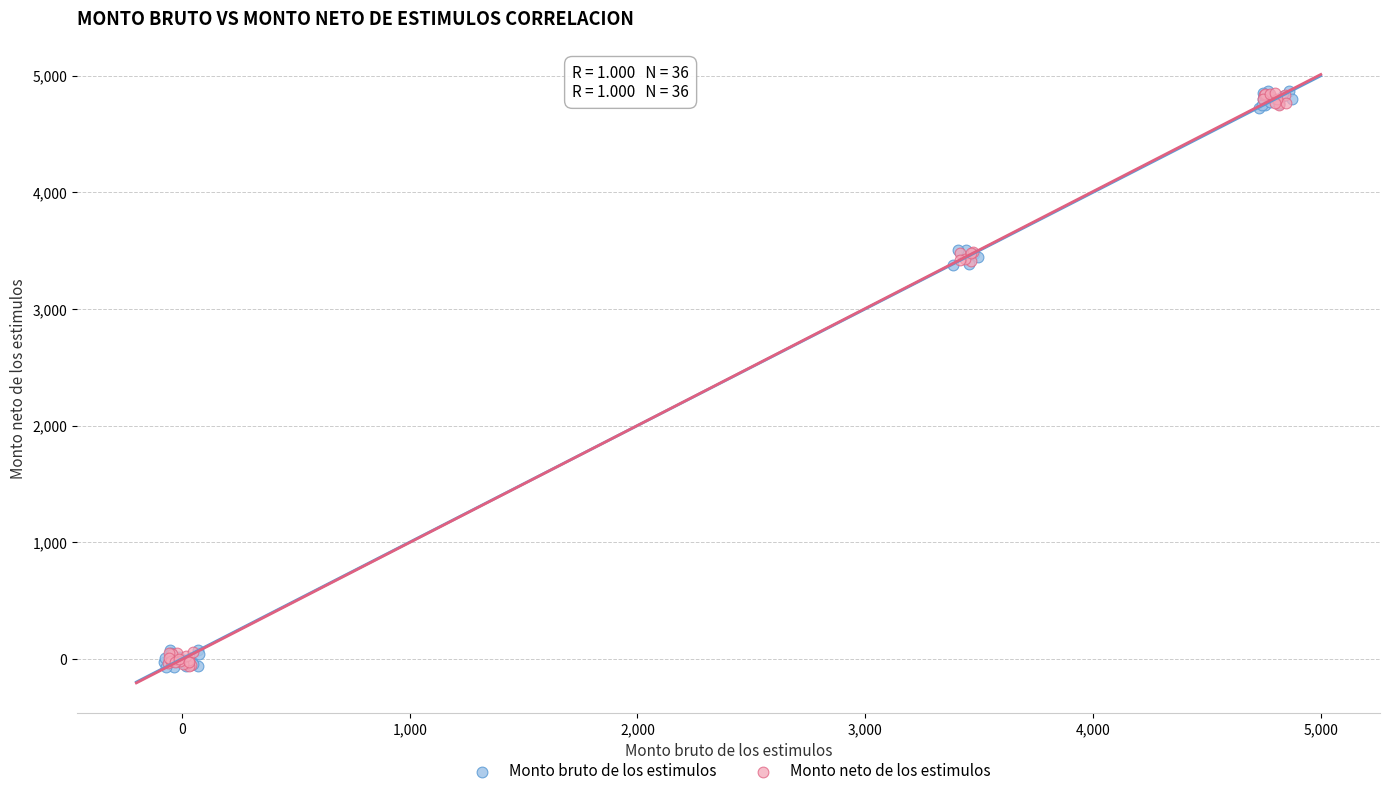

Which series has the widest spread of Y values?

Monto bruto de los estimulos